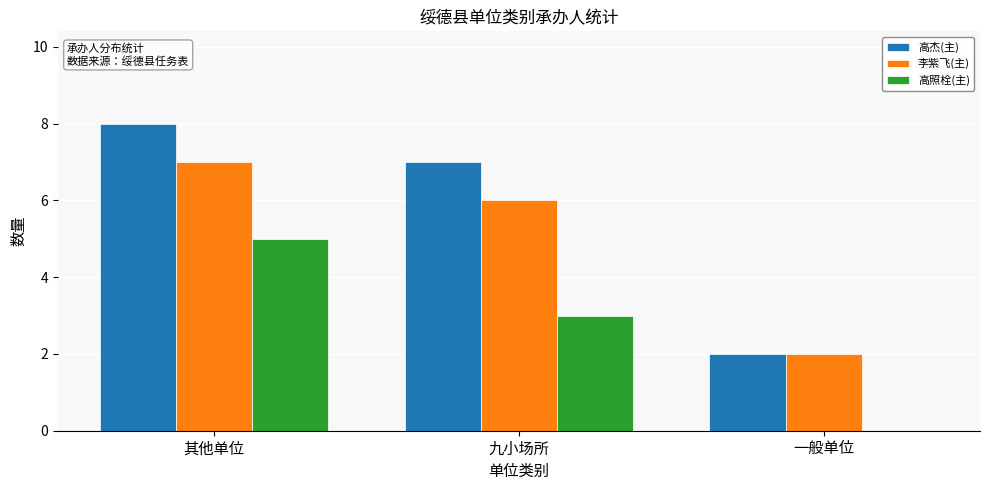

Which series changed the most between 其他单位 and 一般单位?

高杰(主)